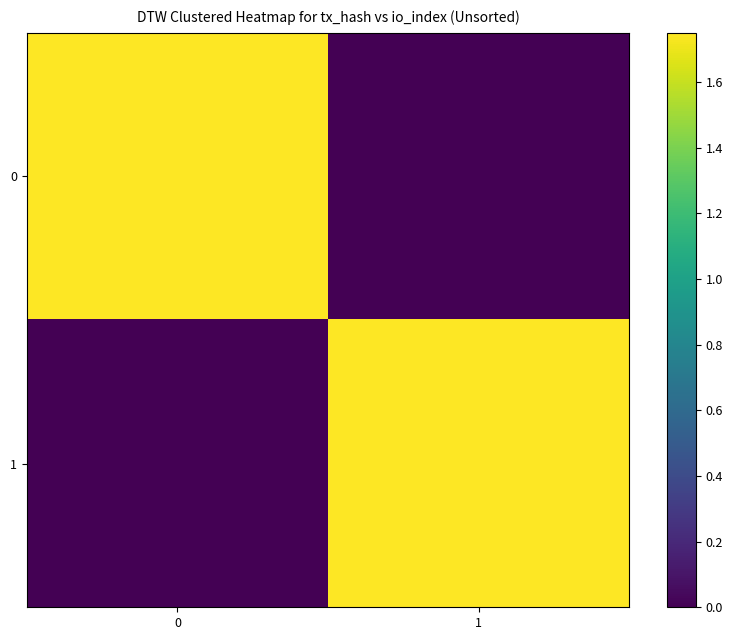

What is the total value across all series at 0?

1.8